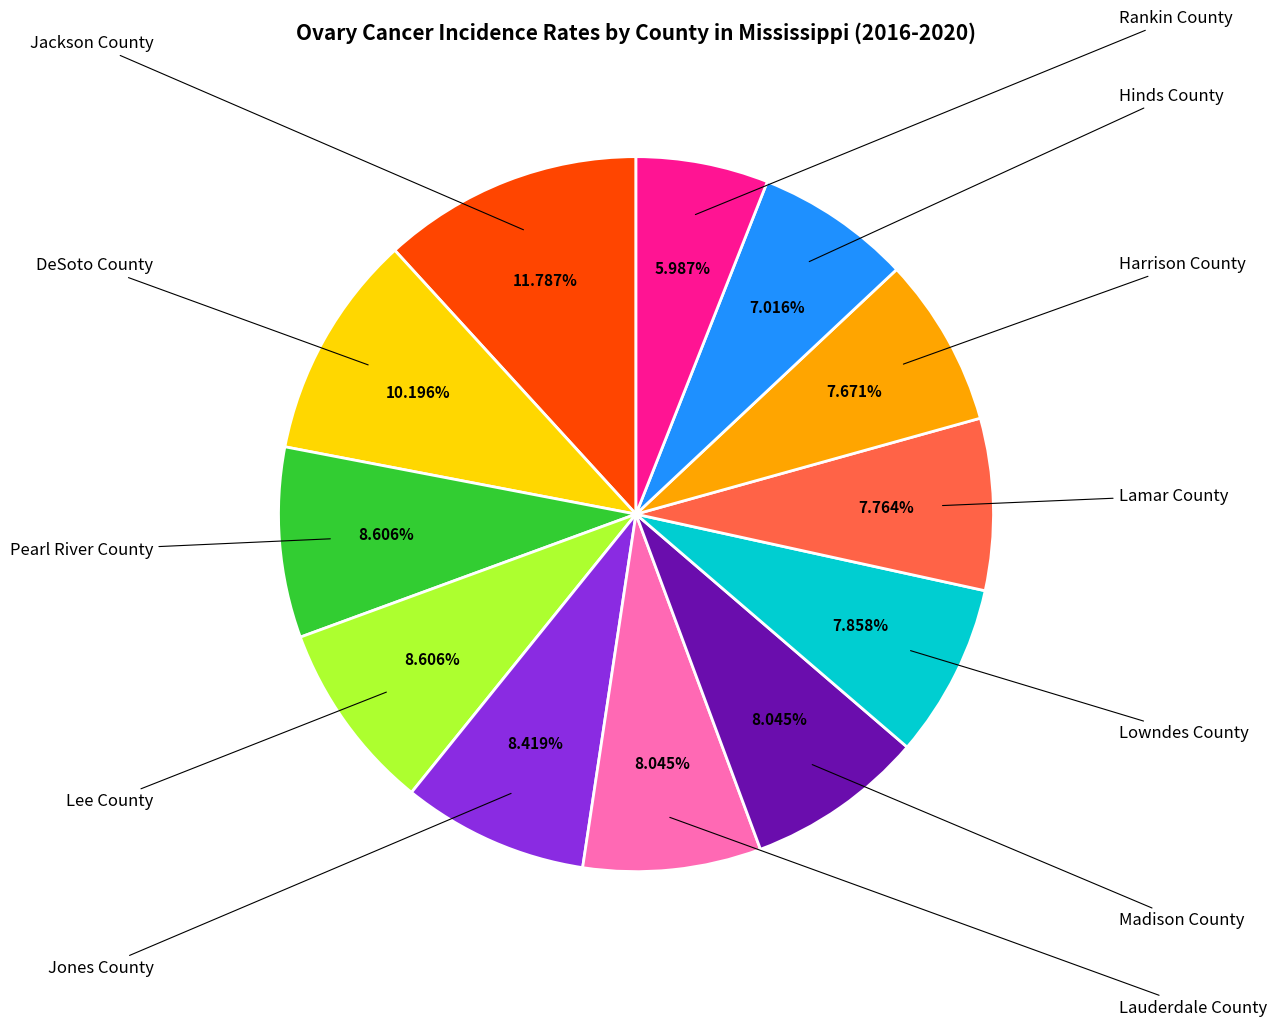

Is there any slice that represents more than half of the pie?

No